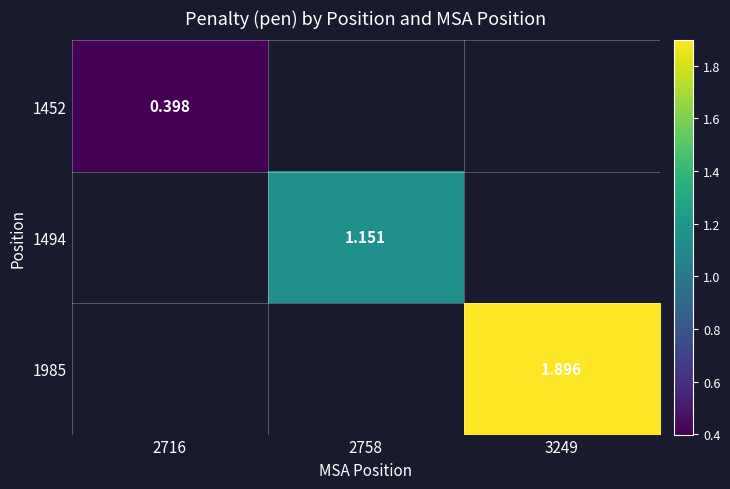

What is the maximum value shown in the chart?

1.9